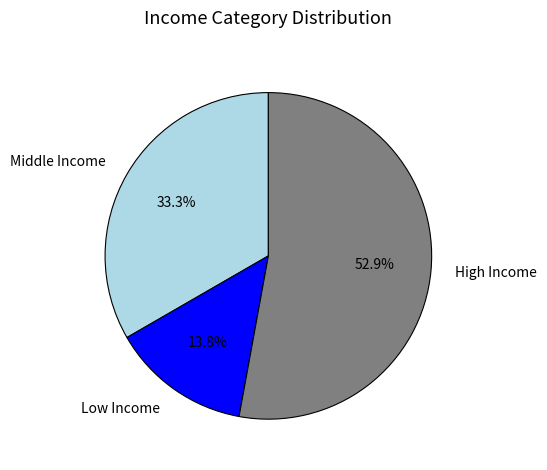

How many segments does this pie chart have?

3